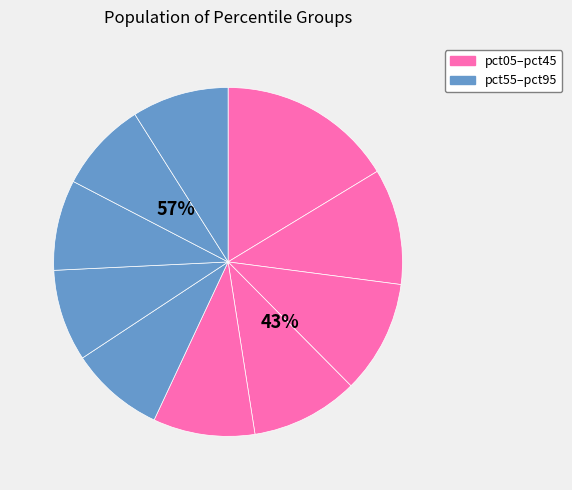

Rank the categories by value from lowest to highest.

pct75, pct85, pct65, pct55, pct95, pct45, pct35, pct25, pct15, pct05